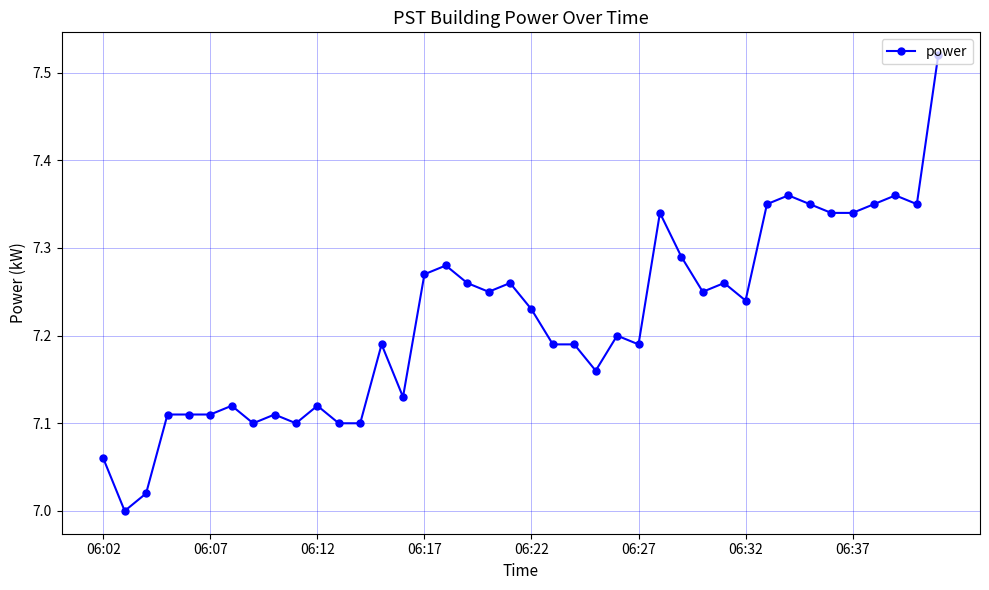

How many lines are shown in the chart?

1